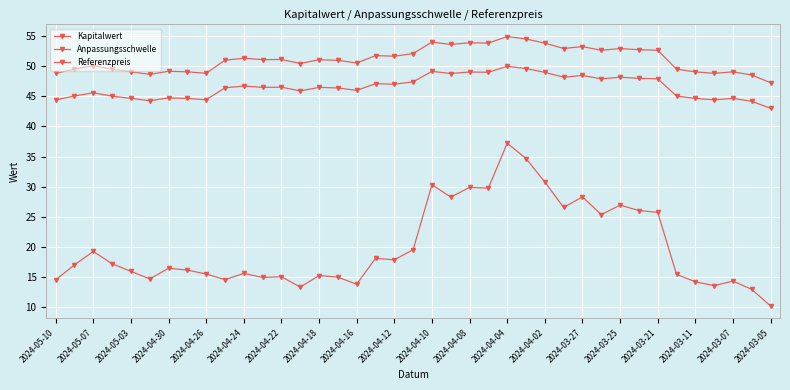

How many lines are shown in the chart?

3